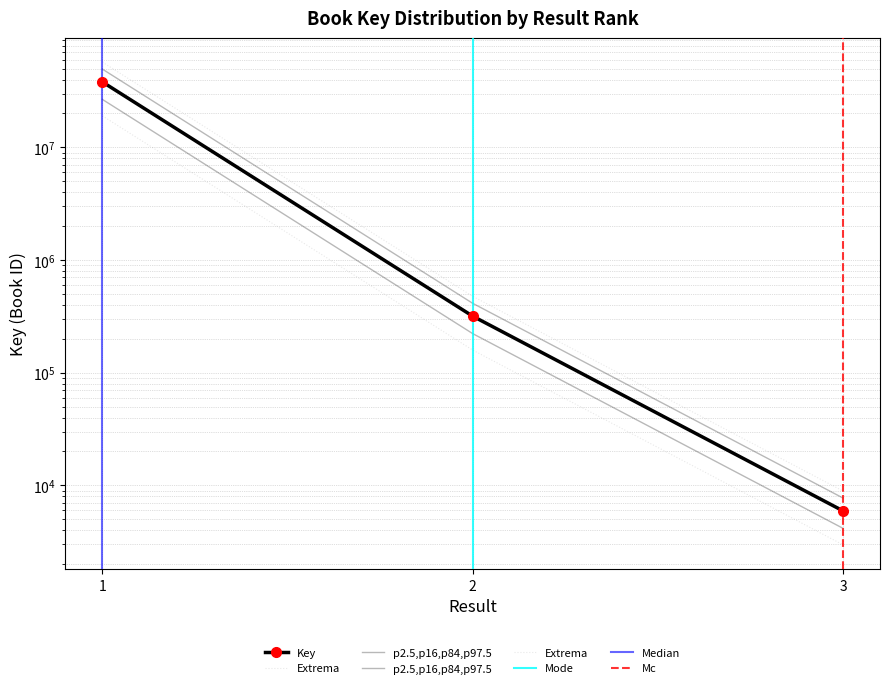

What is the difference between the values at 2 and 3?

311838